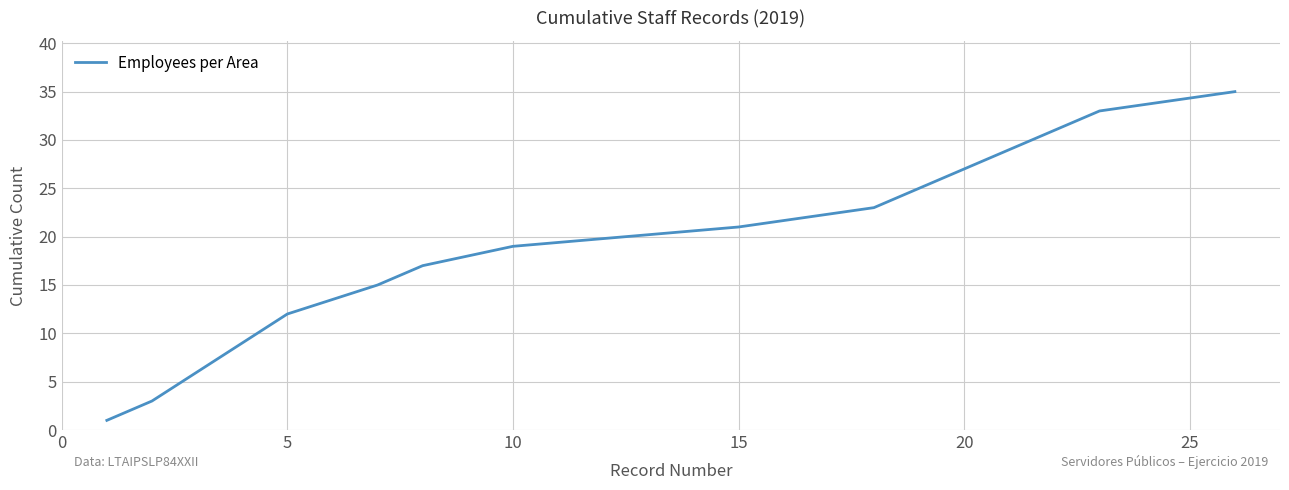

What is the greatest value displayed?

35